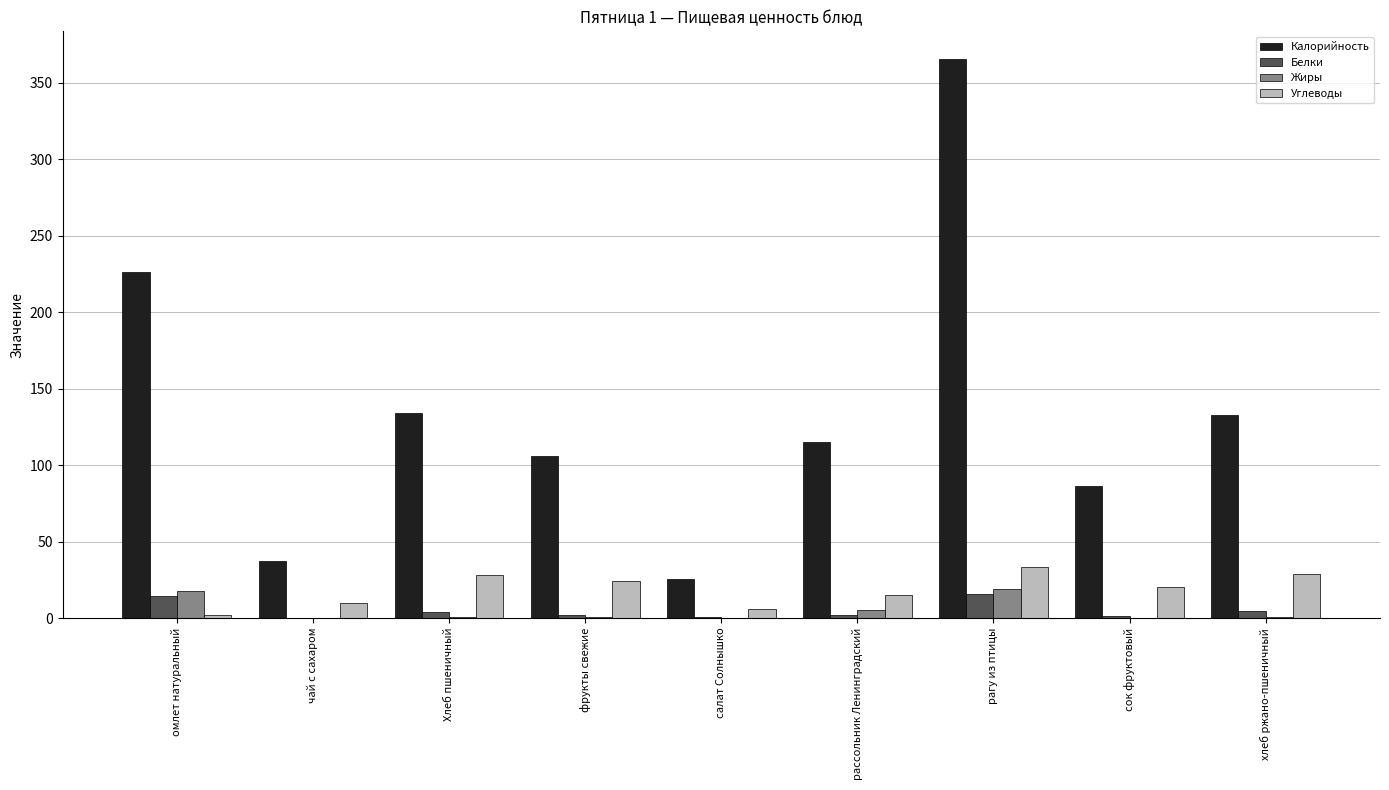

How many groups of bars are there?

9